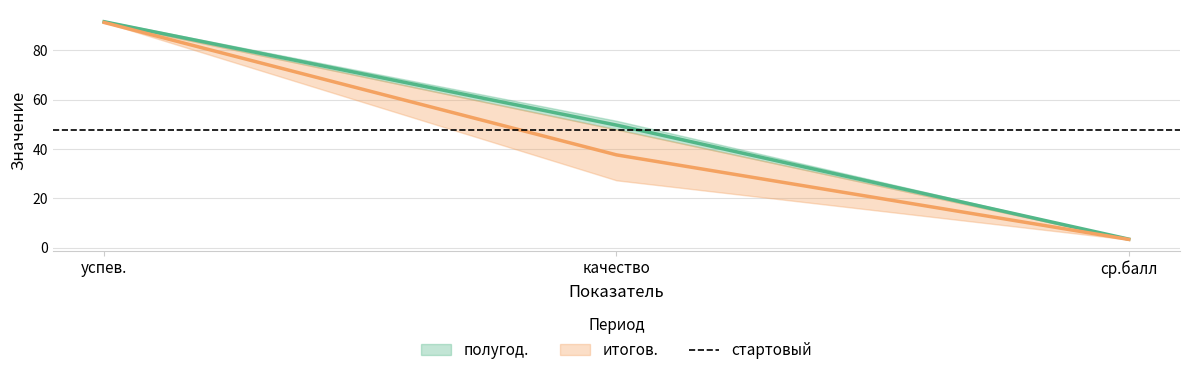

How many lines are shown in the chart?

2